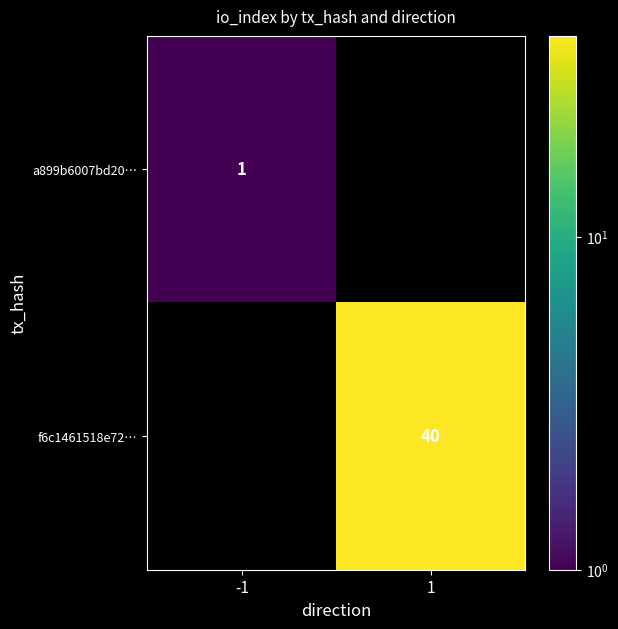

True or false: f6c1461518e72… has a value of 40 at 1.

True